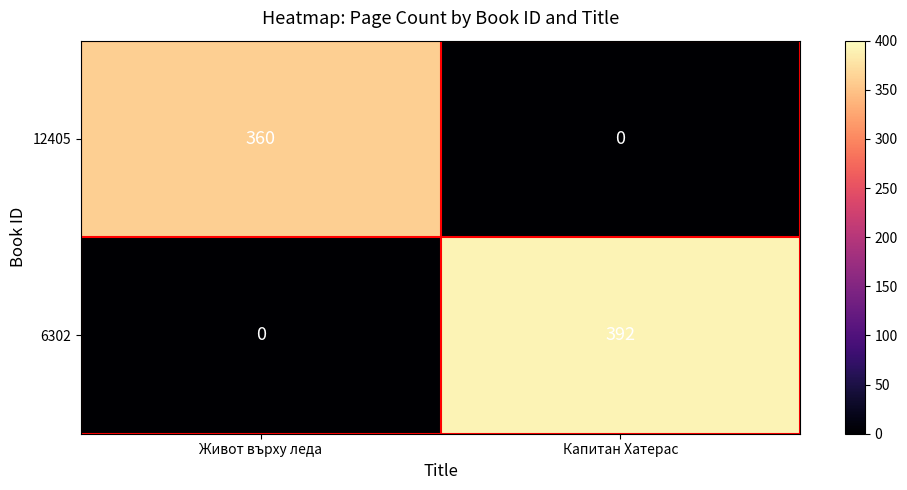

Which category has the highest value across all series?

Капитан Хатерас